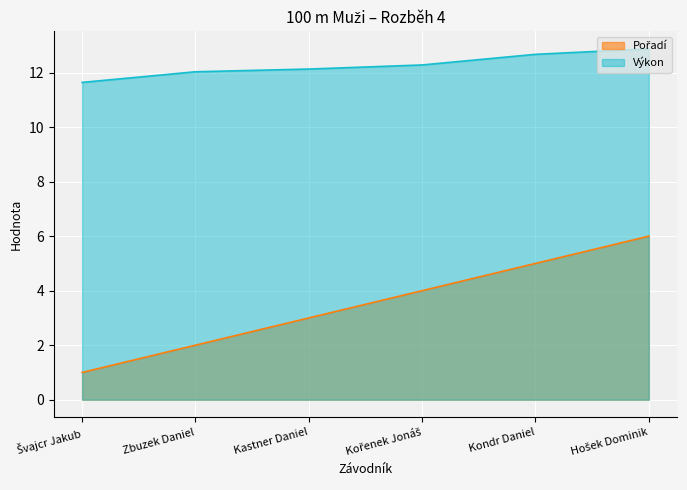

True or false: Výkon has more than 2 interior local peaks.

False